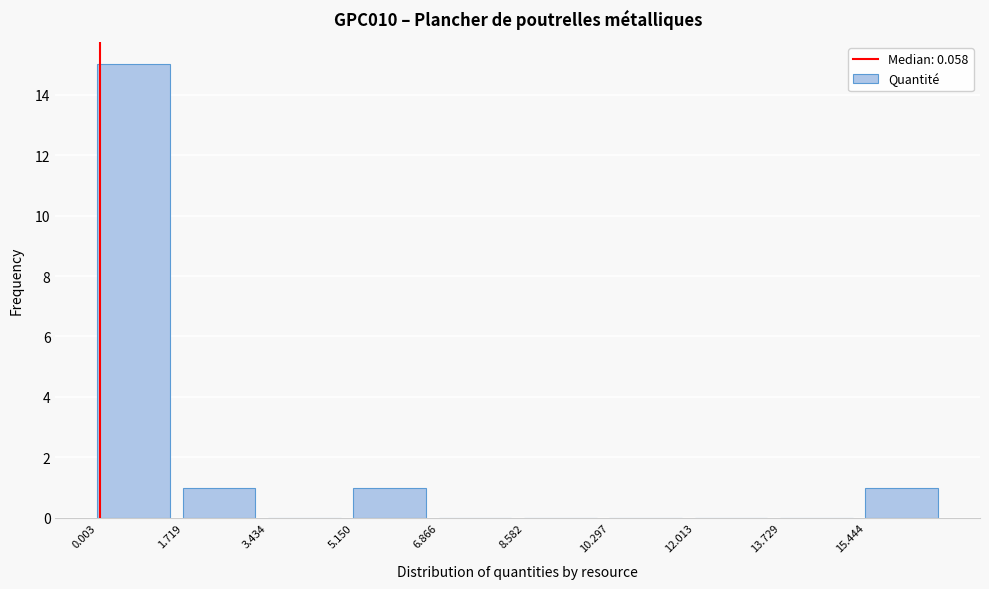

What is the height of the bar covering 15.4 to 17.2 on the x-axis? Neither the bar edges nor the heights are printed on the chart, so give them approximately, as read against the axes.

1